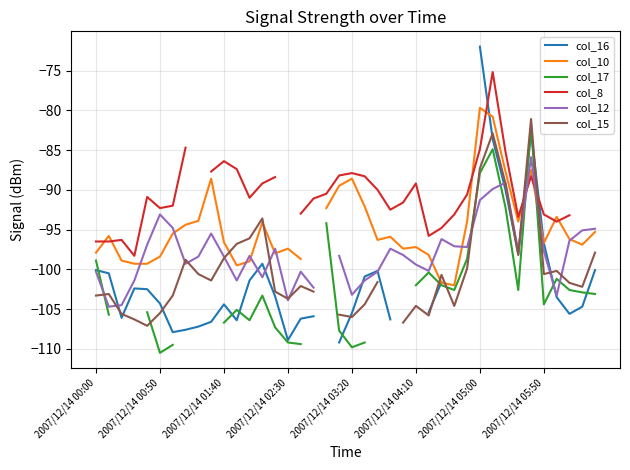

Between which two adjacent categories do col_17 and col_16 first intersect?

2007/12/14 00:00 and 2007/12/14 00:50